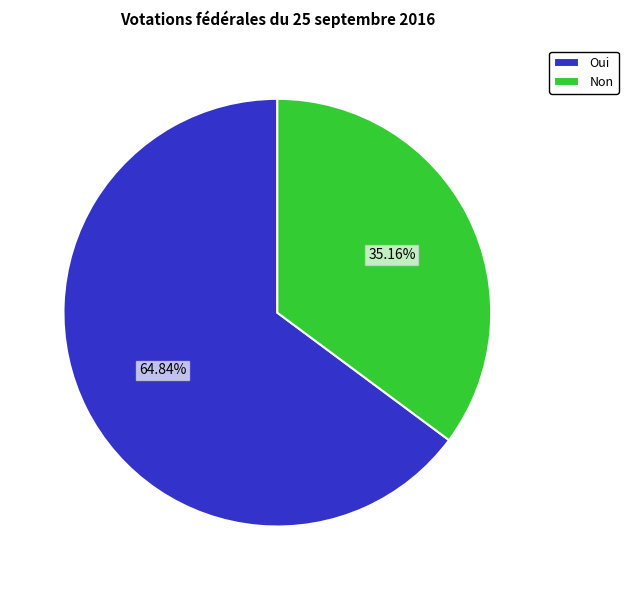

To the nearest percent, what is the average slice percentage?

50%